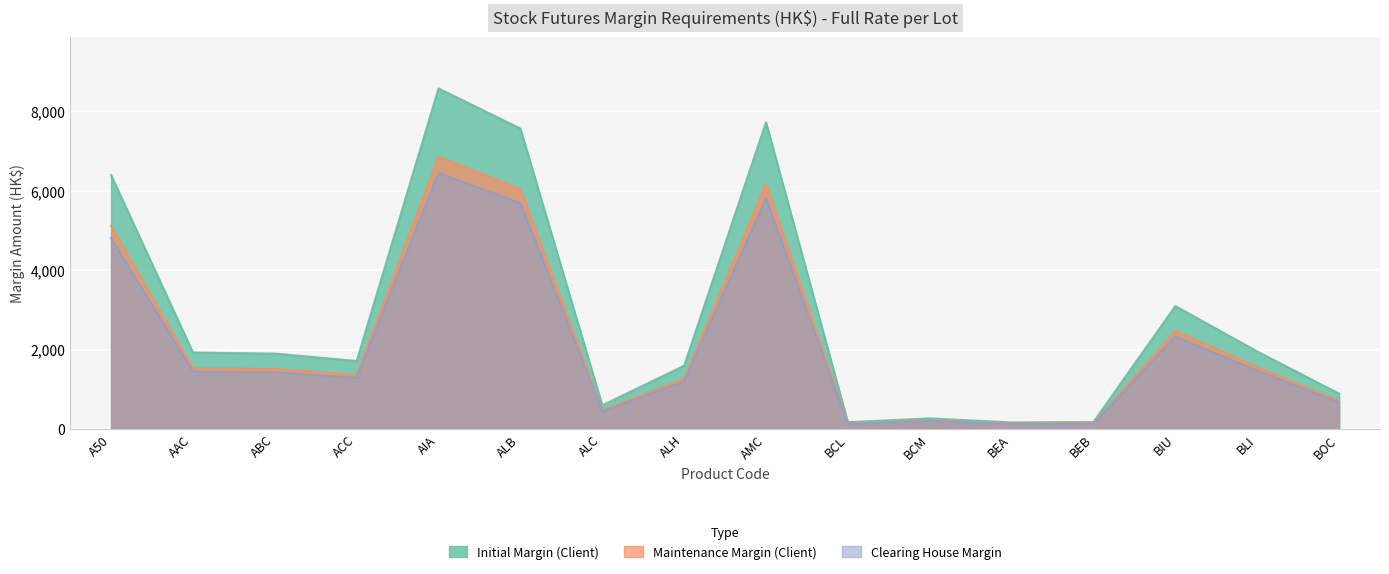

Which series has the largest range (max minus min)?

Initial Margin (Client)